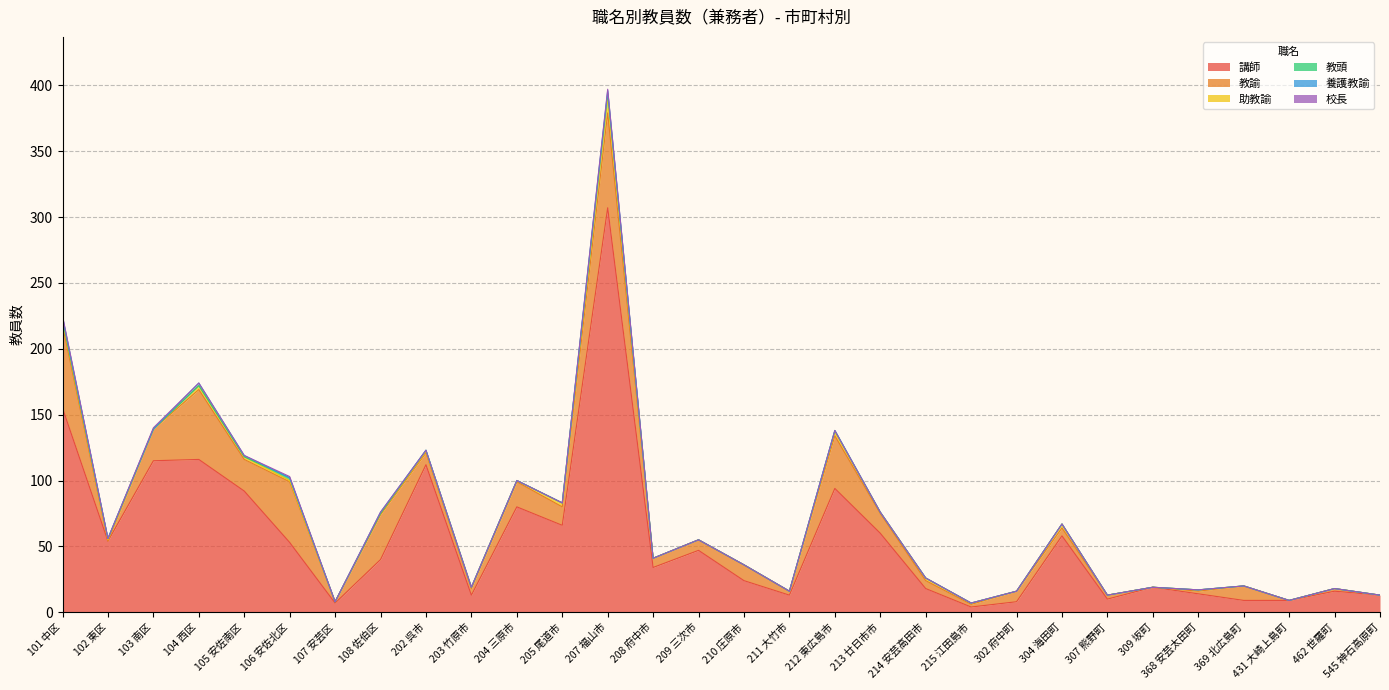

Is it true that 校長 equals 0 at 307 熊野町?

True